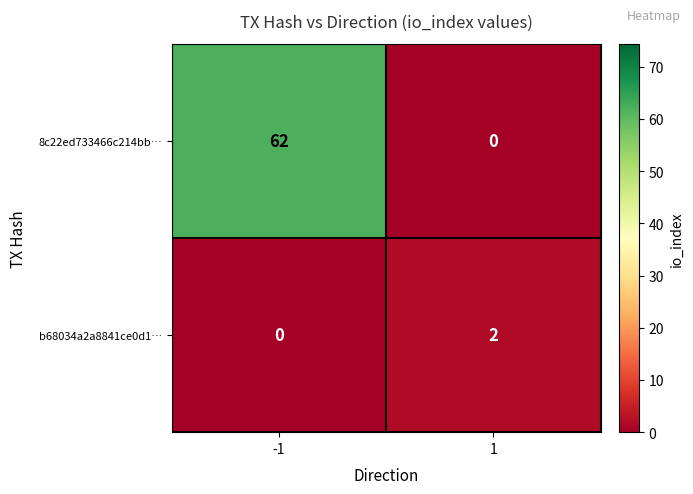

Which series has the largest total across all categories?

8c22ed733466c214bb…